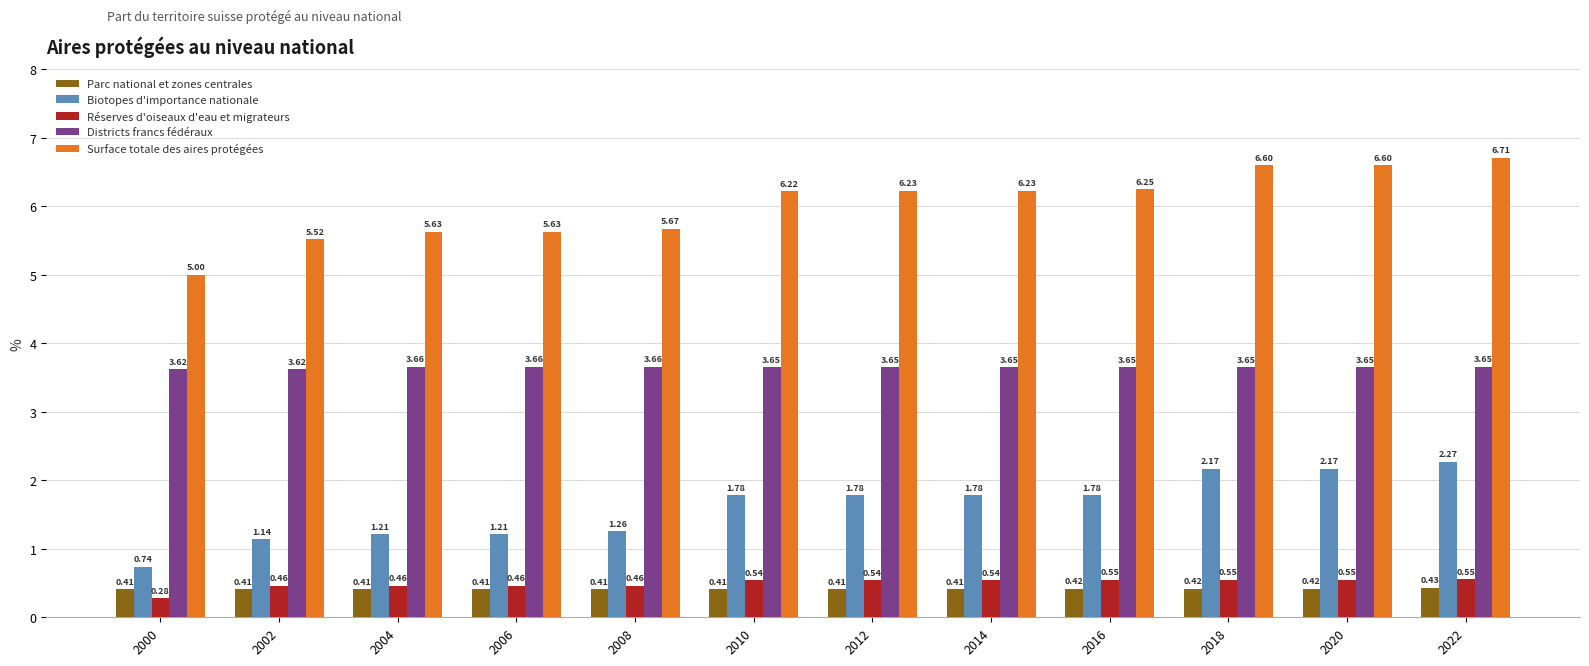

Which series changed the most between 2014 and 2016?

Surface totale des aires protégées